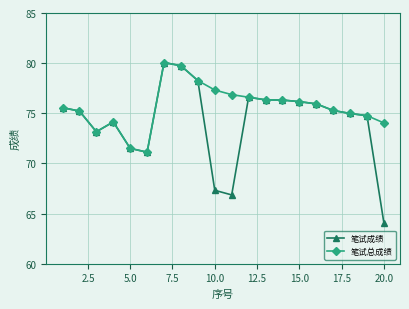

Rank the series by their average value, from lowest to highest.

笔试成绩, 笔试总成绩